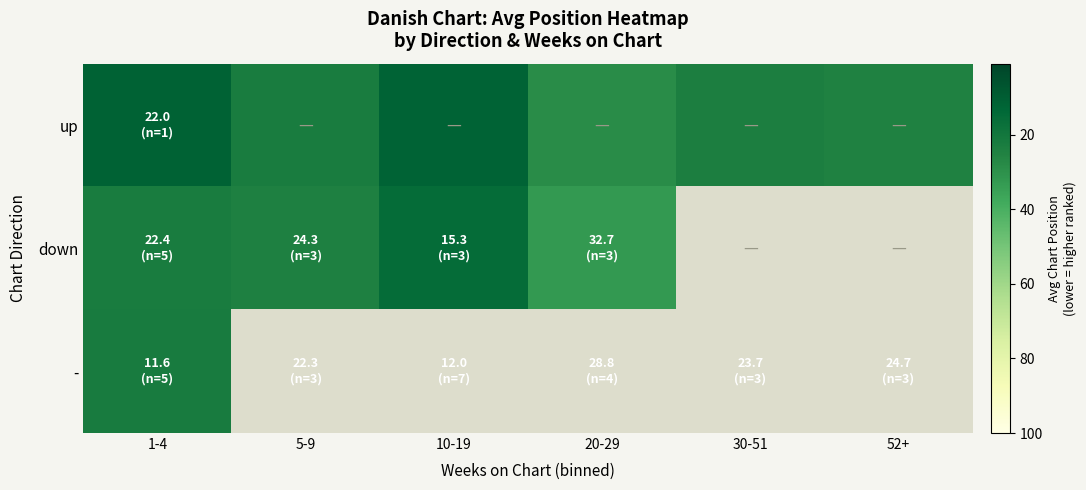

How many distinct data groups are displayed?

3